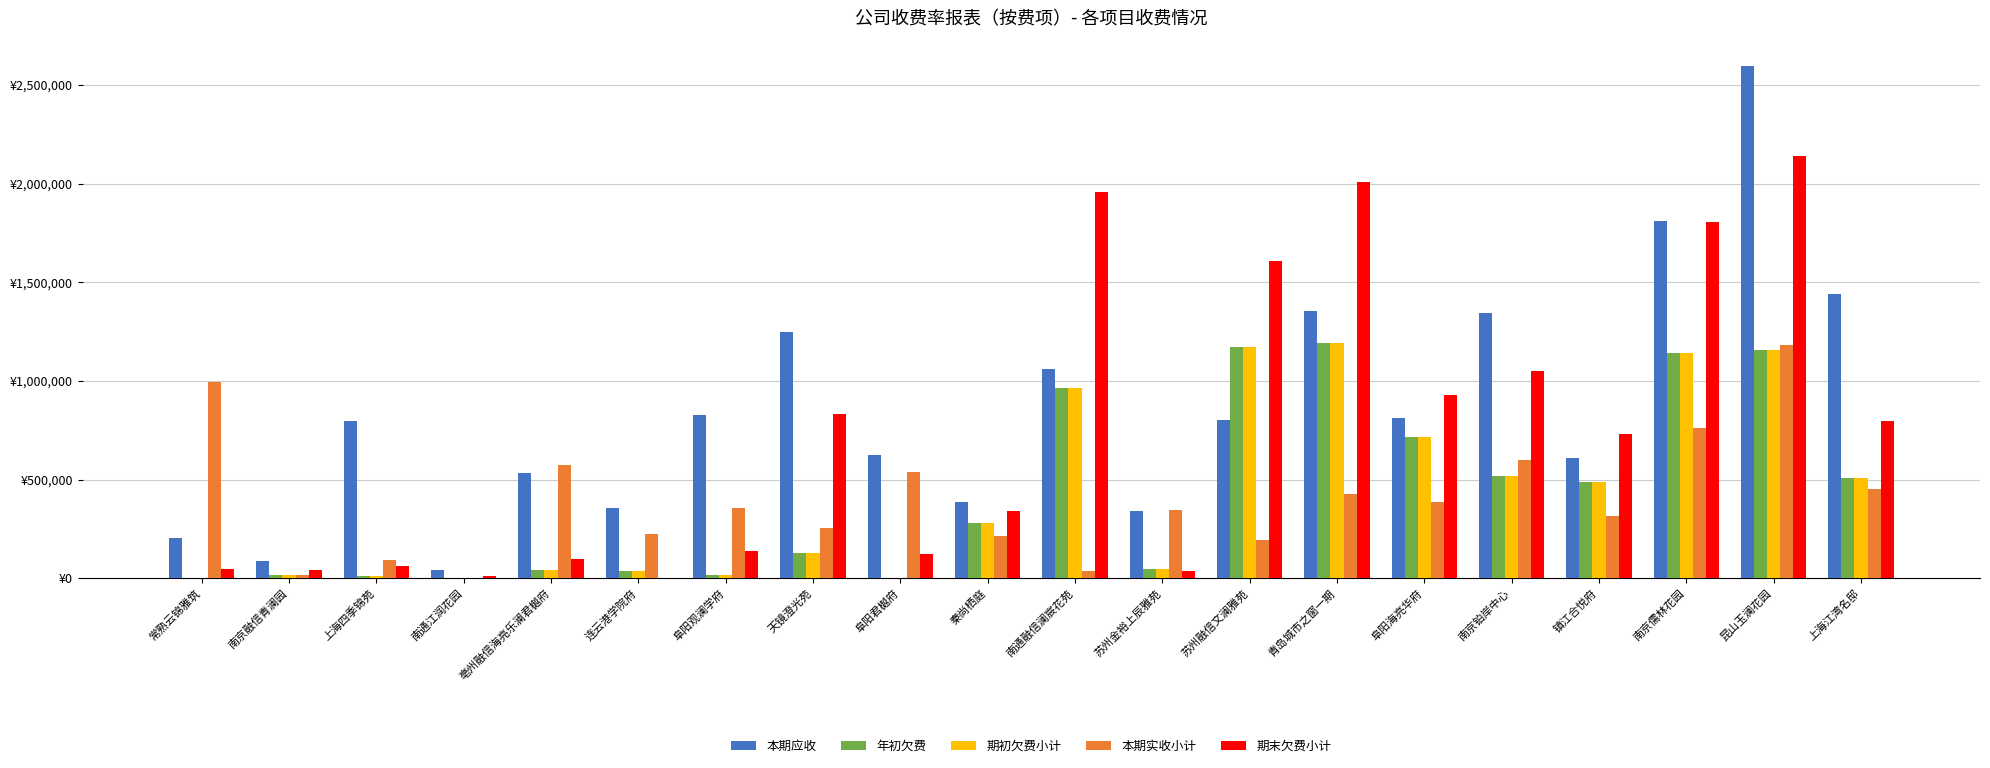

What is the difference between the maximum and second lowest values in the 年初欠费 series?

1193277.7